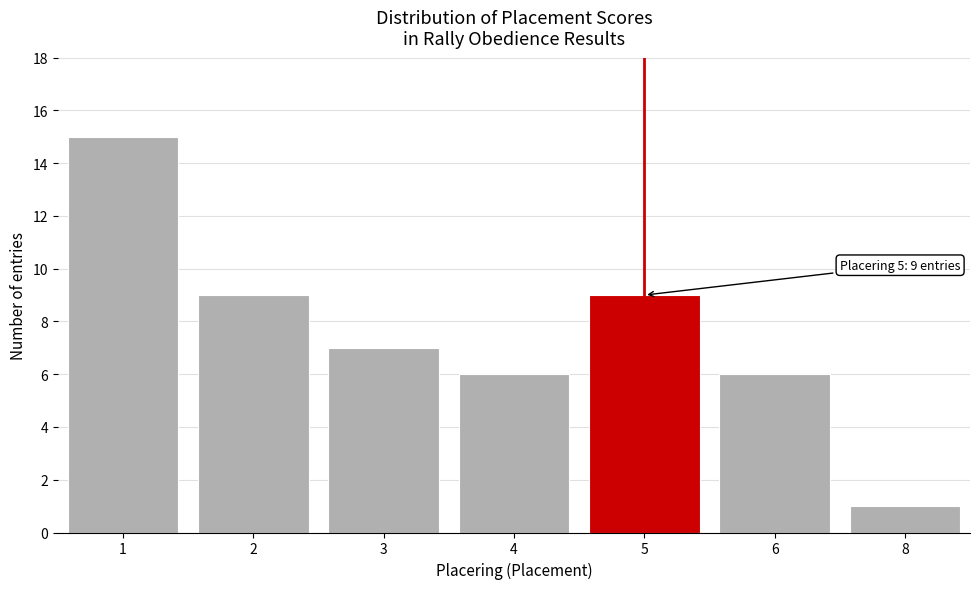

Reading left to right, extract all data points from this chart.

15	9	7	6	9	6	1